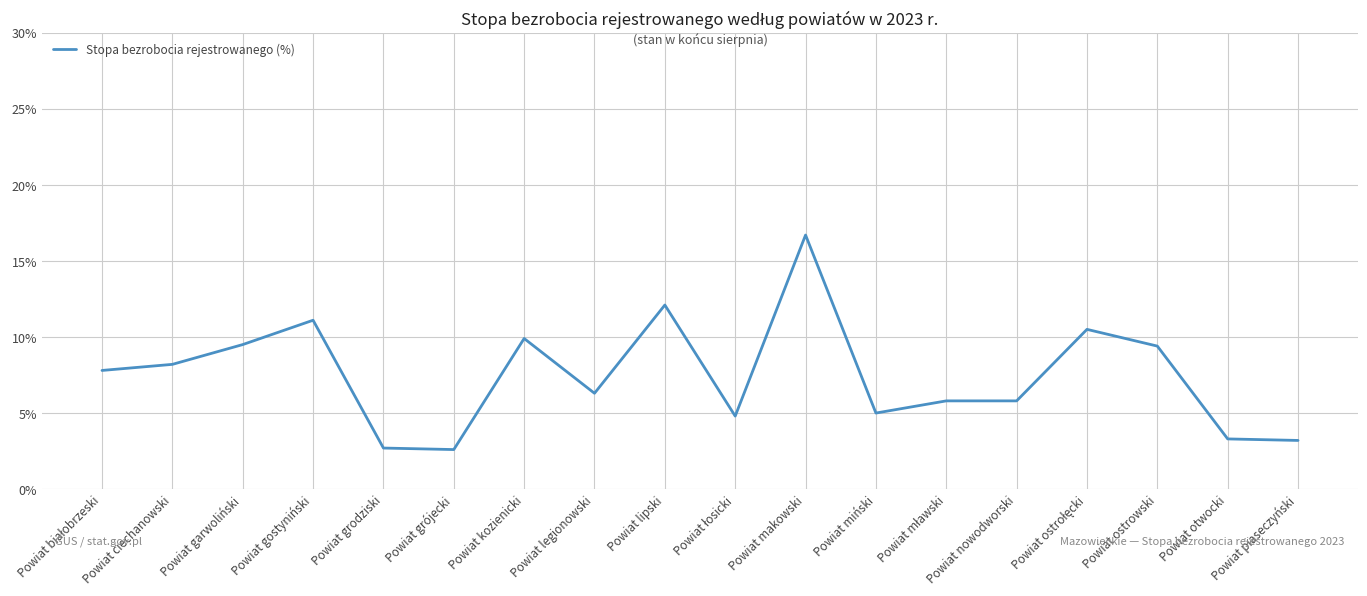

Which has a higher value, Powiat otwocki or Powiat legionowski?

Powiat legionowski